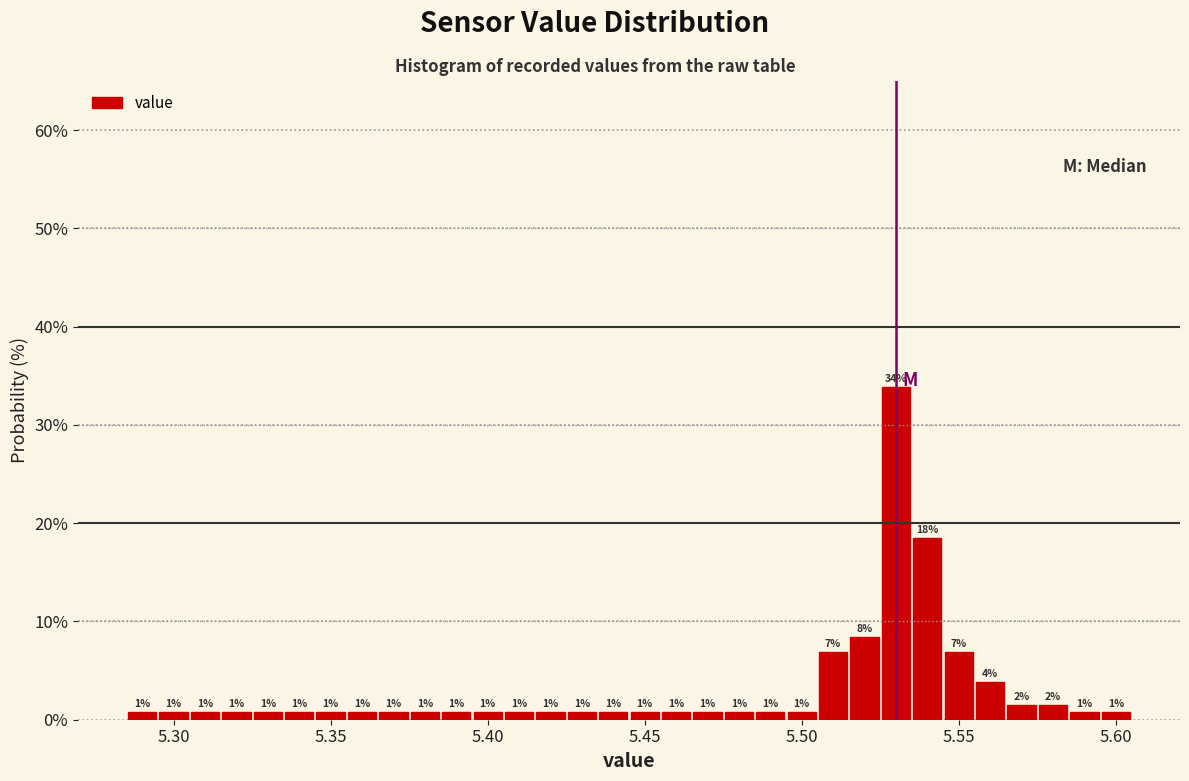

Read against the x-axis, roughly where is the centre of the tallest bar?

5.530